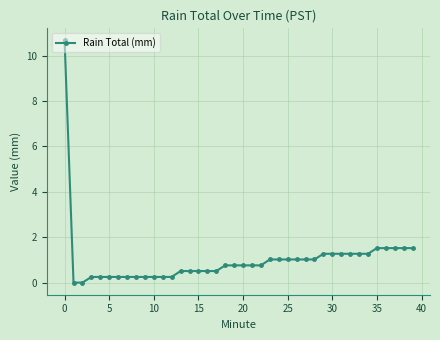

What is the sum of all values?

40.9